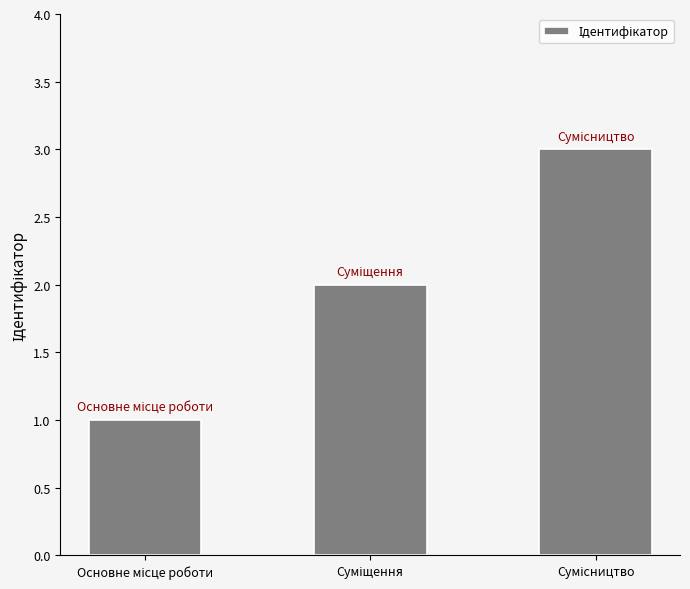

What is the difference between the maximum and minimum values?

2